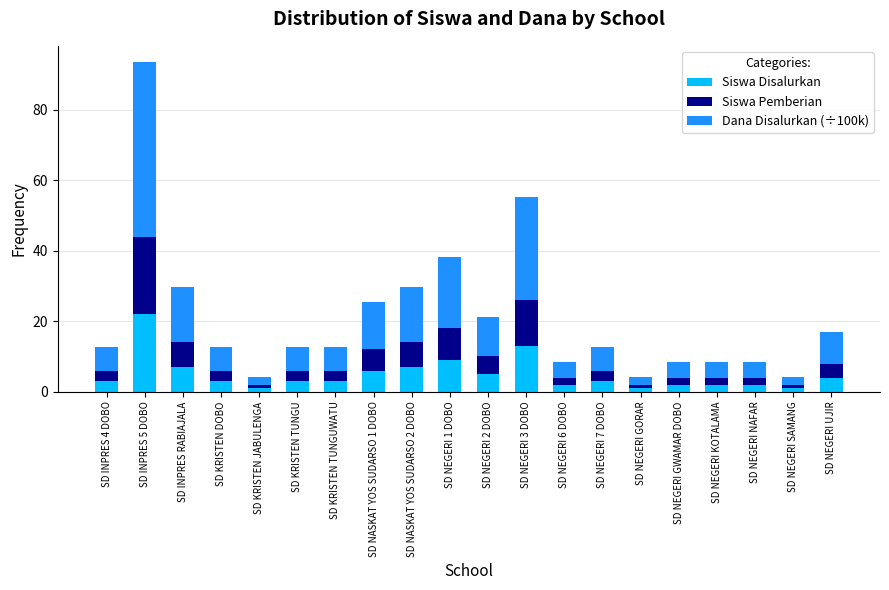

How many data points does each series have?

20